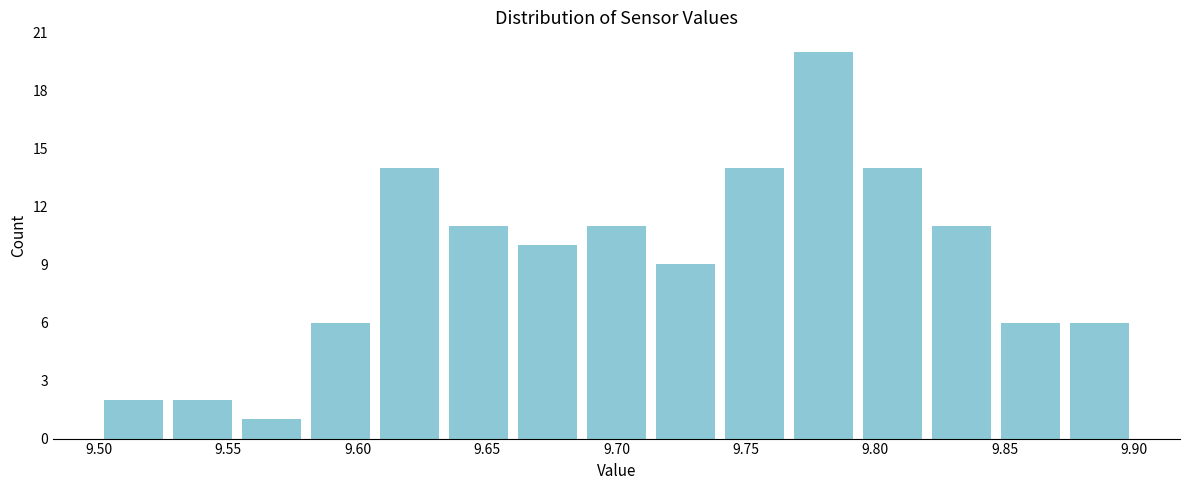

Reading left to right, list every bar in this chart as the range it spans on the x-axis followed by its height. Neither the bar edges nor the heights are printed on the chart, so give them approximately, as read against the axes.

9.500 to 9.525: 2
9.525 to 9.555: 2
9.555 to 9.580: 1
9.580 to 9.605: 6
9.605 to 9.635: 14
9.635 to 9.660: 11
9.660 to 9.685: 10
9.685 to 9.715: 11
9.715 to 9.740: 9
9.740 to 9.765: 14
9.765 to 9.795: 20
9.795 to 9.820: 14
9.820 to 9.845: 11
9.845 to 9.875: 6
9.875 to 9.900: 6